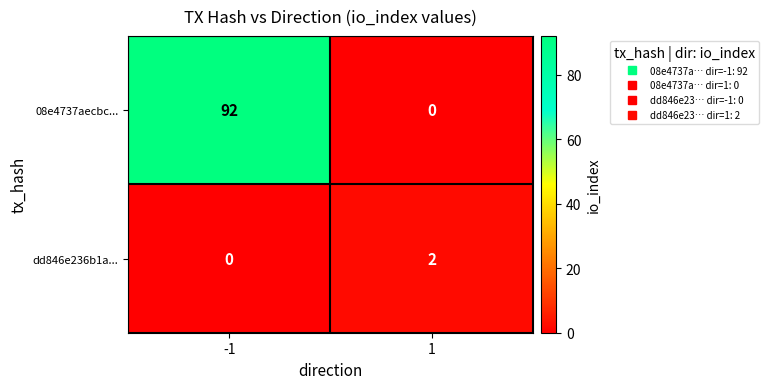

The value of dd846e236b1a... at 1 is 2. True or false?

True